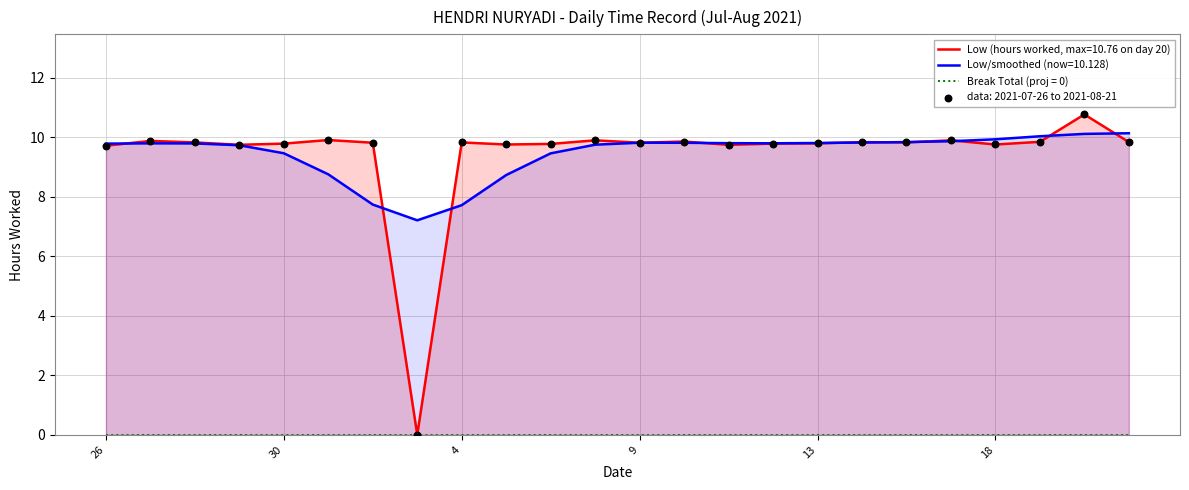

What is the ratio of the value at 28 to the value at 12?

1.0